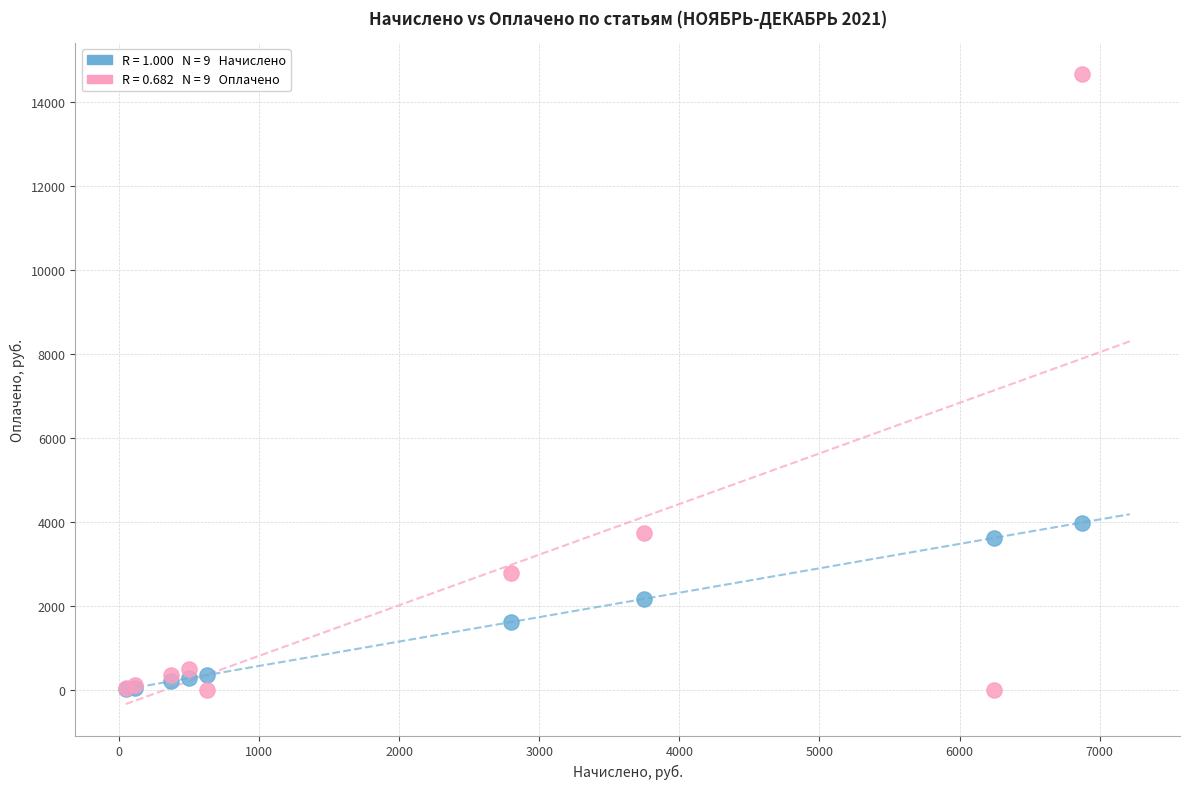

Across all series, what Y value is closest to 7329?

3992.8